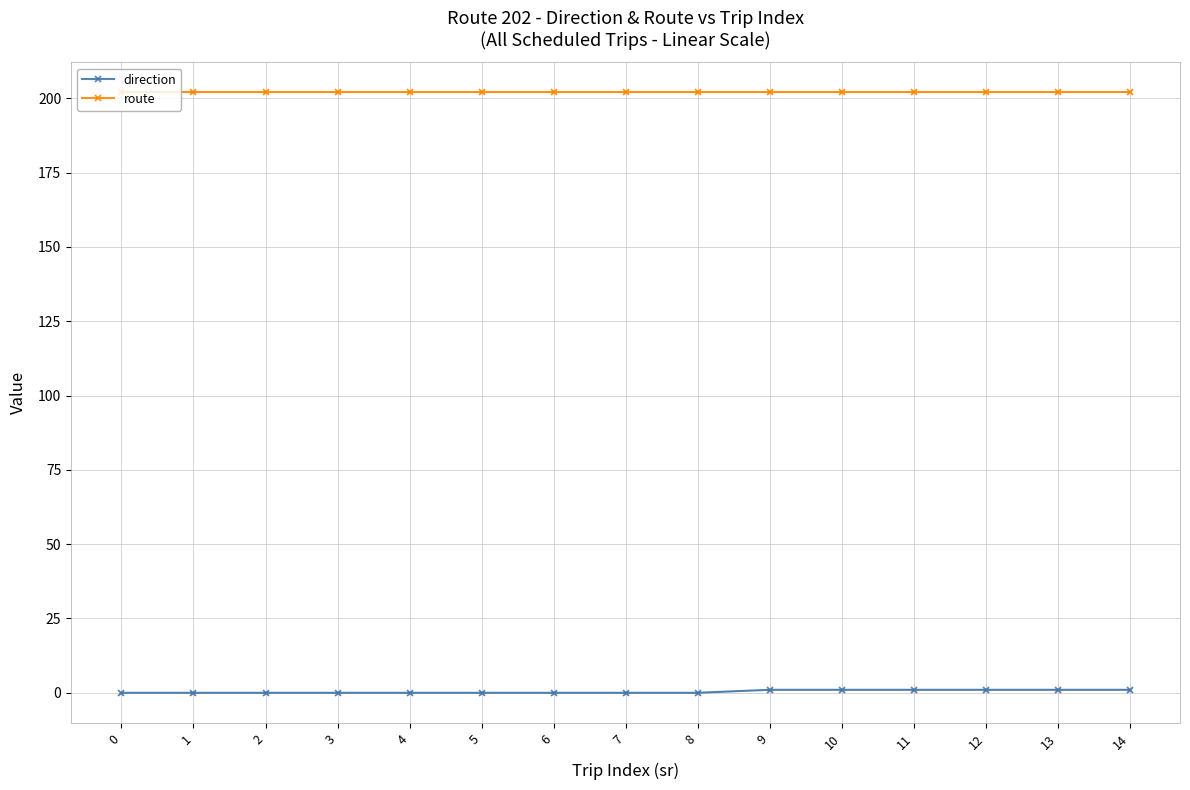

Reading left to right, what are all the values shown in this chart?

direction: 0=0	1=0	2=0	3=0	4=0	5=0	6=0	7=0	8=0	9=1	10=1	11=1	12=1	13=1	14=1
route: 0=202	1=202	2=202	3=202	4=202	5=202	6=202	7=202	8=202	9=202	10=202	11=202	12=202	13=202	14=202